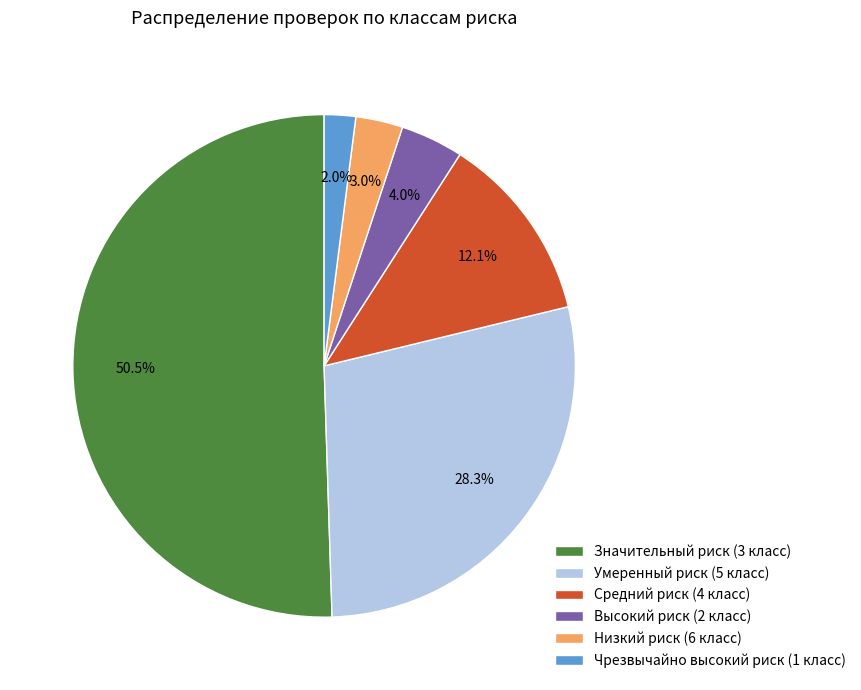

How much of the chart is everything except Высокий риск (2 класс)?

96.0%